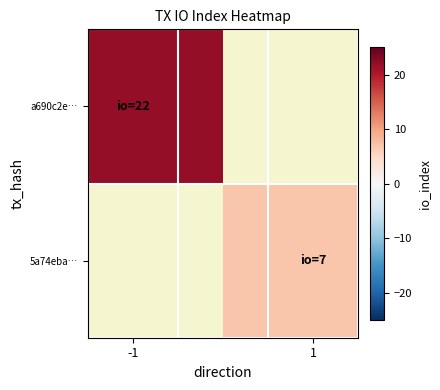

Which series has the largest range (max minus min)?

a690c2e…